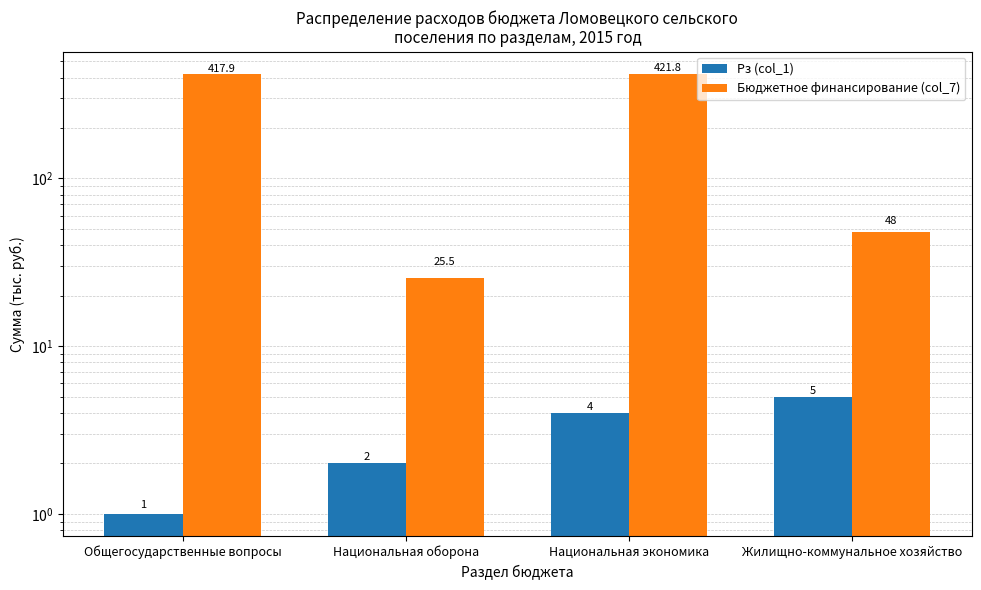

What is the label of the 3rd bar from the right?

Национальная оборона